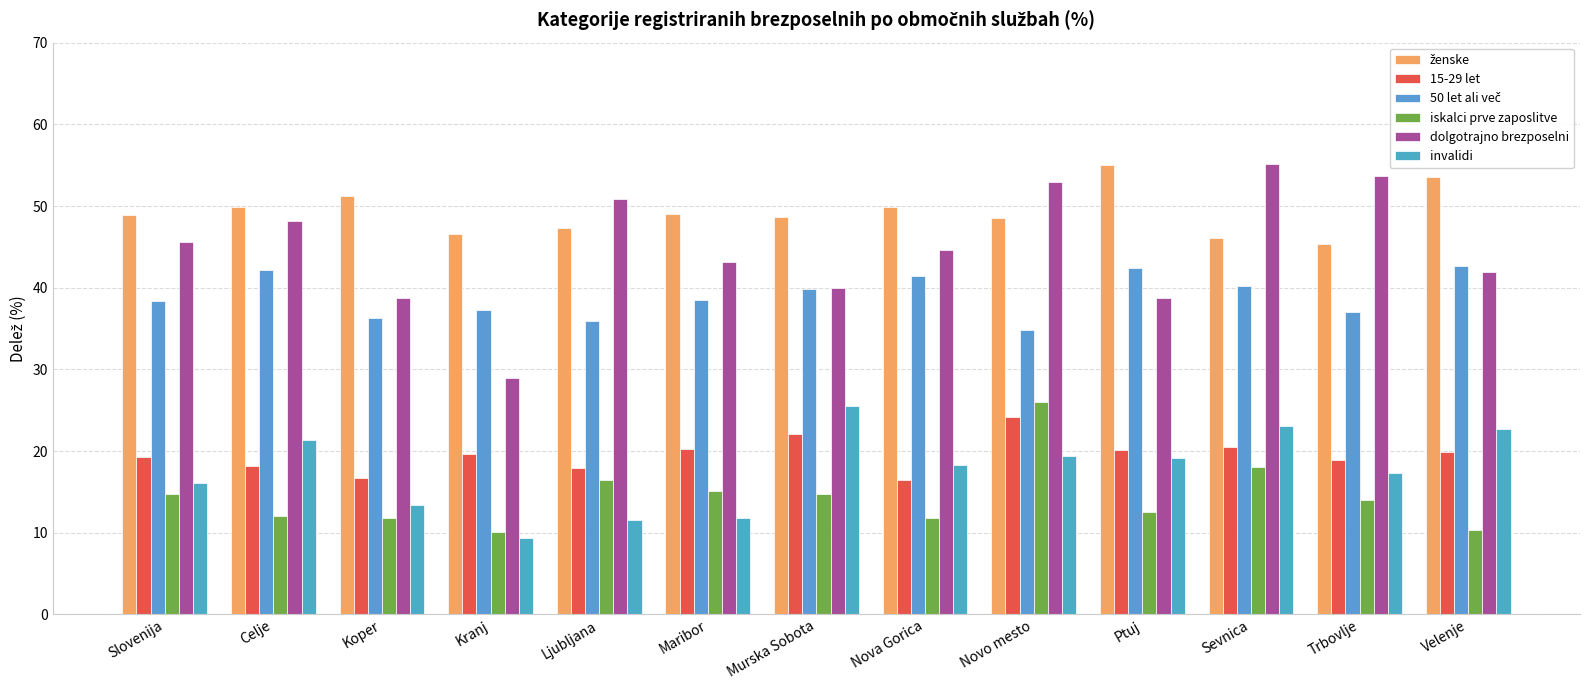

Count the number of categories in the chart.

13